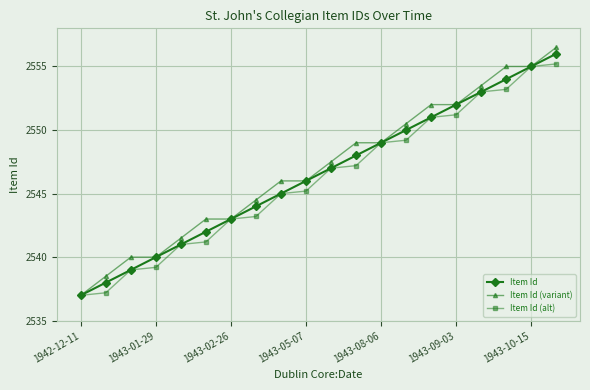

Rank the series by their average value, from lowest to highest.

Item Id (alt), Item Id, Item Id (variant)